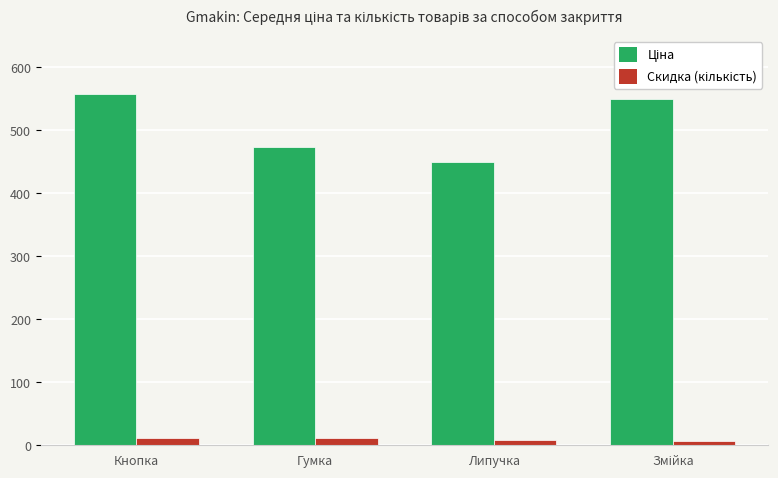

At how many categories does at least one series exceed 99?

4